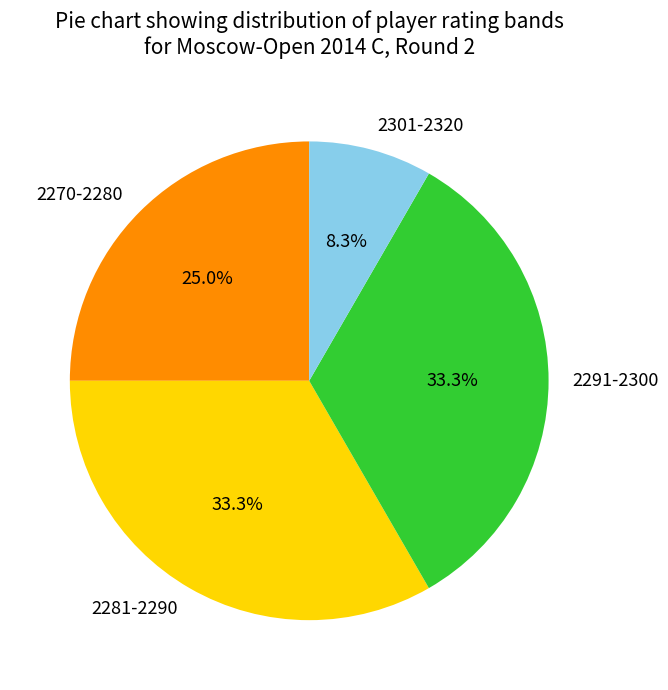

Combined, do 2270-2280 and 2291-2300 account for over 50%?

Yes